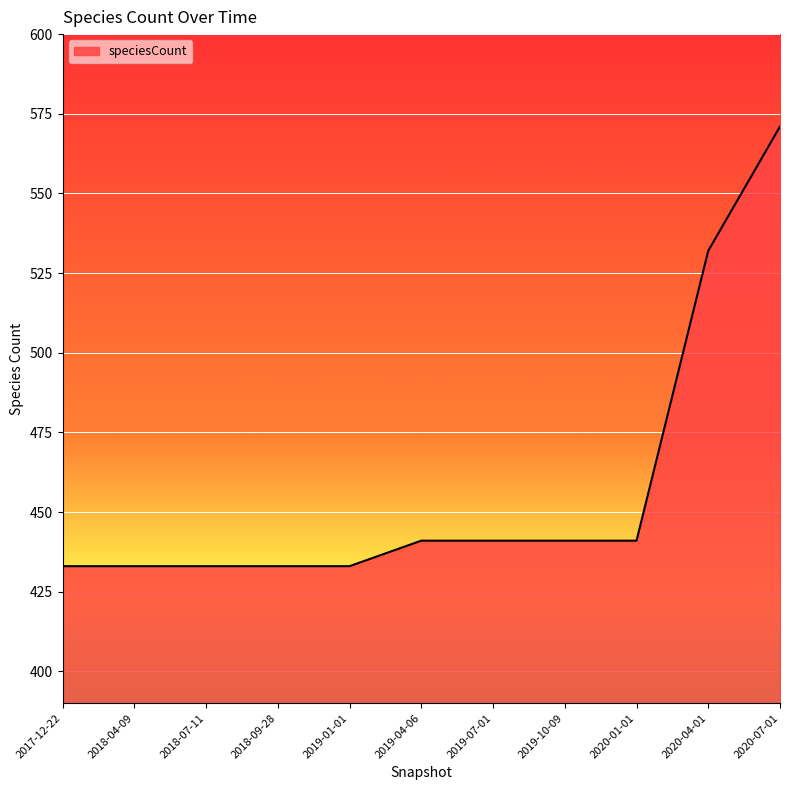

Between 2019-10-09 and 2018-07-11, which is larger?

2019-10-09